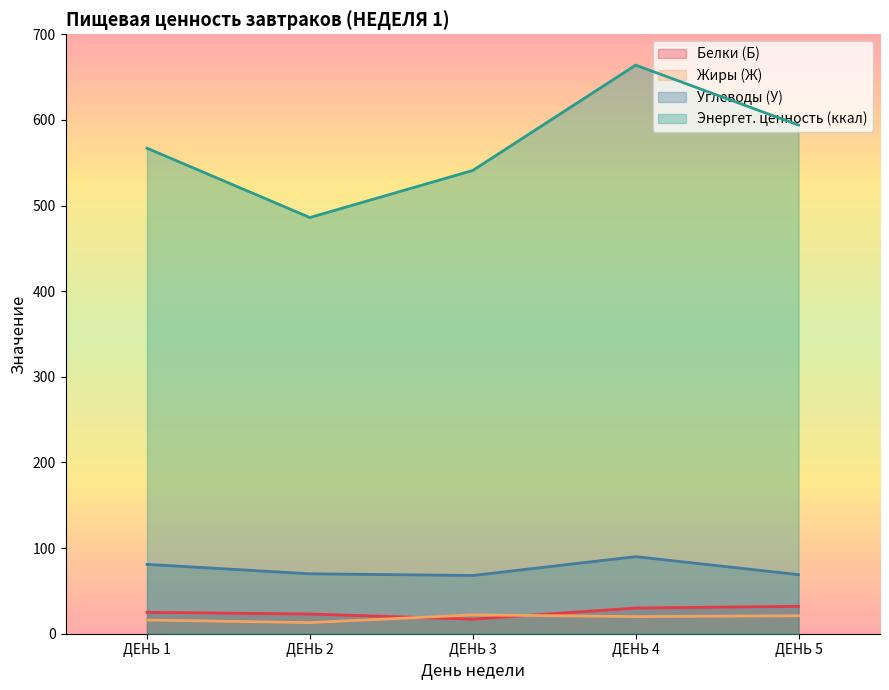

At which category is the sum across all series the highest?

ДЕНЬ 4